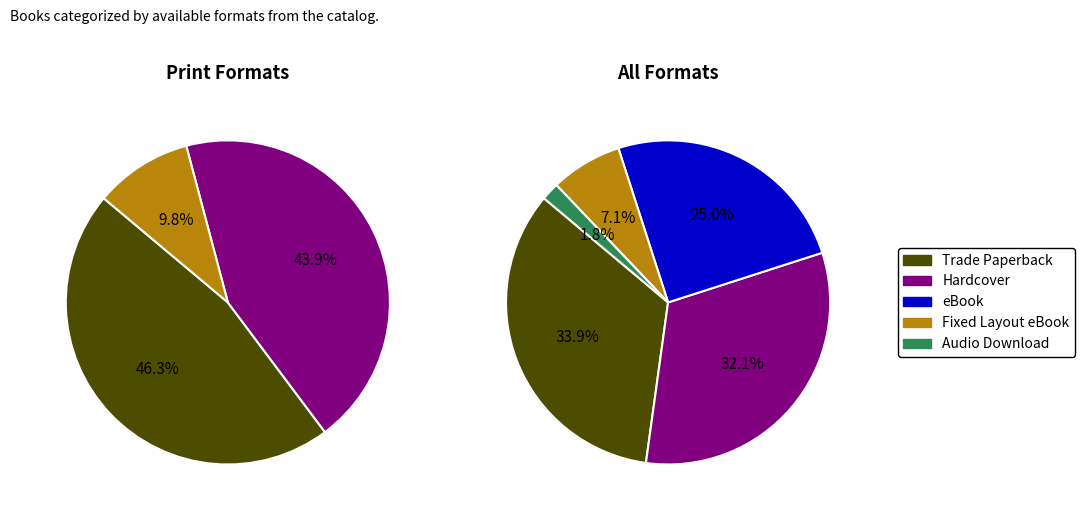

To the nearest percent, what is the combined percentage of Trade Paperback and Audio Download?

36%